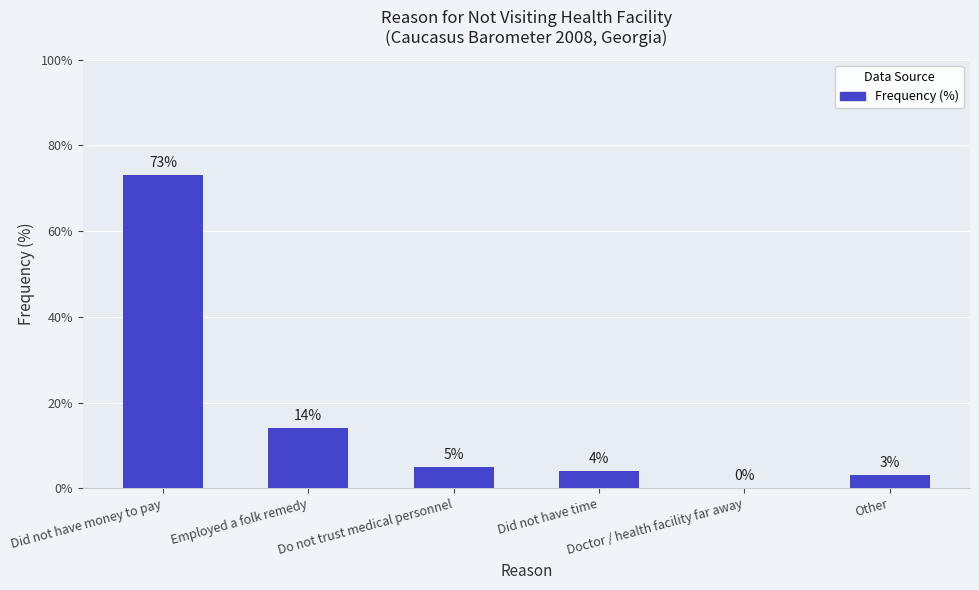

True or false: the data shows 14 at Employed a folk remedy.

True